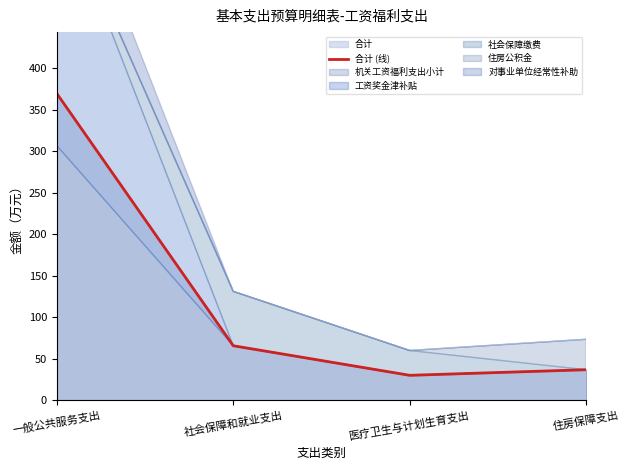

Rank the categories by value from lowest to highest.

医疗卫生与计划生育支出, 住房保障支出, 社会保障和就业支出, 一般公共服务支出